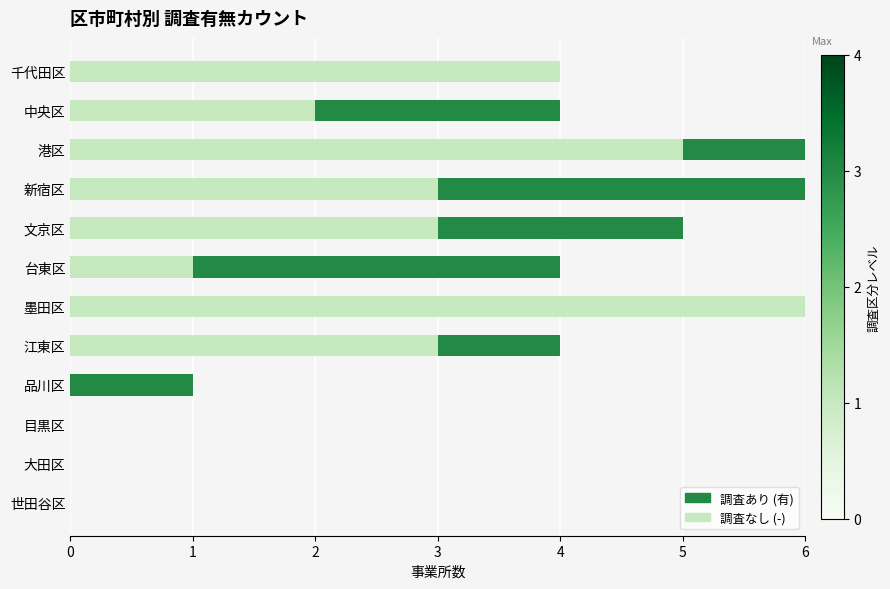

What is the sum of all 調査なし (-) values?

27